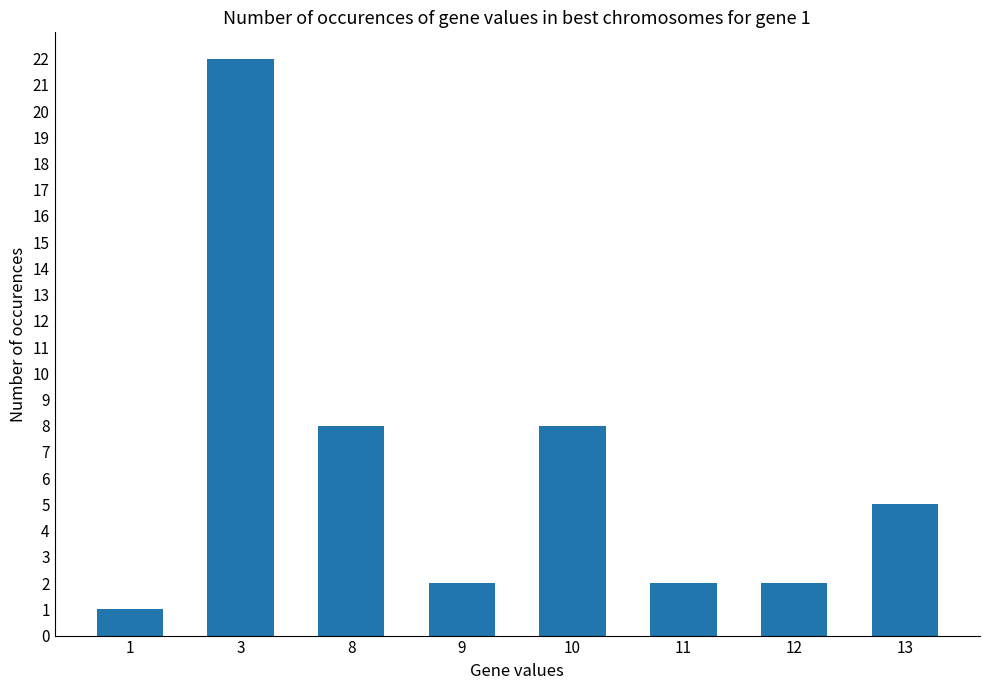

Between 8 and 12, which is larger?

8